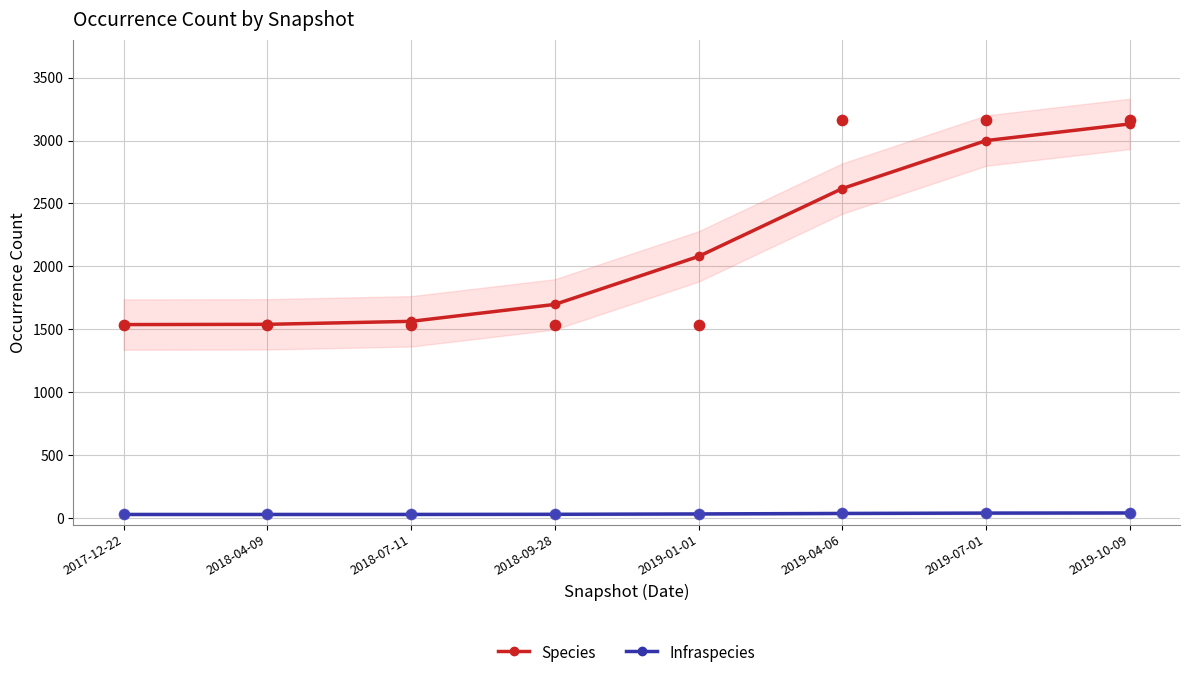

Which series has the largest total across all categories?

Species